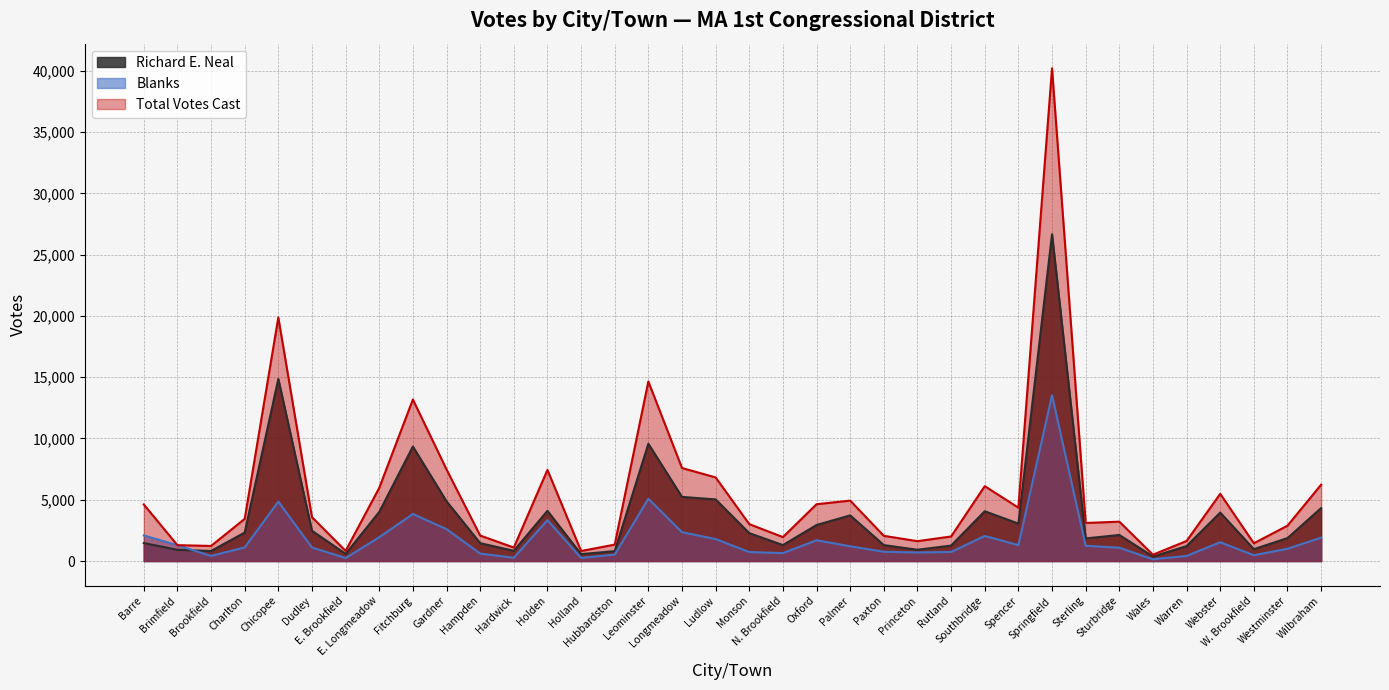

Reading left to right, list all the values displayed in this chart.

Richard E. Neal: Barre=1467	Brimfield=915	Brookfield=818	Charlton=2323	Chicopee=14856	Dudley=2472	E. Brookfield=582	E. Longmeadow=4008	Fitchburg=9343	Gardner=4873	Hampden=1459	Hardwick=834	Holden=4096	Holland=564	Hubbardston=808	Leominster=9568	Longmeadow=5233	Ludlow=5029	Monson=2277	N. Brookfield=1301	Oxford=2941	Palmer=3726	Paxton=1300	Princeton=920	Rutland=1262	Southbridge=4063	Spencer=3055	Springfield=26670	Sterling=1848	Sturbridge=2126	Wales=370	Warren=1219	Webster=3953	W. Brookfield=968	Westminster=1873	Wilbraham=4321
Blanks: Barre=2090	Brimfield=1295	Brookfield=414	Charlton=1113	Chicopee=4850	Dudley=1107	E. Brookfield=245	E. Longmeadow=1942	Fitchburg=3838	Gardner=2604	Hampden=612	Hardwick=266	Holden=3338	Holland=252	Hubbardston=530	Leominster=5083	Longmeadow=2352	Ludlow=1793	Monson=734	N. Brookfield=649	Oxford=1695	Palmer=1204	Paxton=757	Princeton=701	Rutland=741	Southbridge=2046	Spencer=1299	Springfield=13533	Sterling=1244	Sturbridge=1087	Wales=143	Warren=416	Webster=1532	W. Brookfield=474	Westminster=1002	Wilbraham=1909
Total Votes Cast: Barre=4619	Brimfield=1295	Brookfield=1232	Charlton=3442	Chicopee=19875	Dudley=3579	E. Brookfield=827	E. Longmeadow=5973	Fitchburg=13181	Gardner=7477	Hampden=2080	Hardwick=1101	Holden=7435	Holland=819	Hubbardston=1341	Leominster=14651	Longmeadow=7590	Ludlow=6823	Monson=3011	N. Brookfield=1954	Oxford=4637	Palmer=4930	Paxton=2057	Princeton=1621	Rutland=2004	Southbridge=6111	Spencer=4355	Springfield=40206	Sterling=3104	Sturbridge=3213	Wales=518	Warren=1635	Webster=5485	W. Brookfield=1450	Westminster=2885	Wilbraham=6230